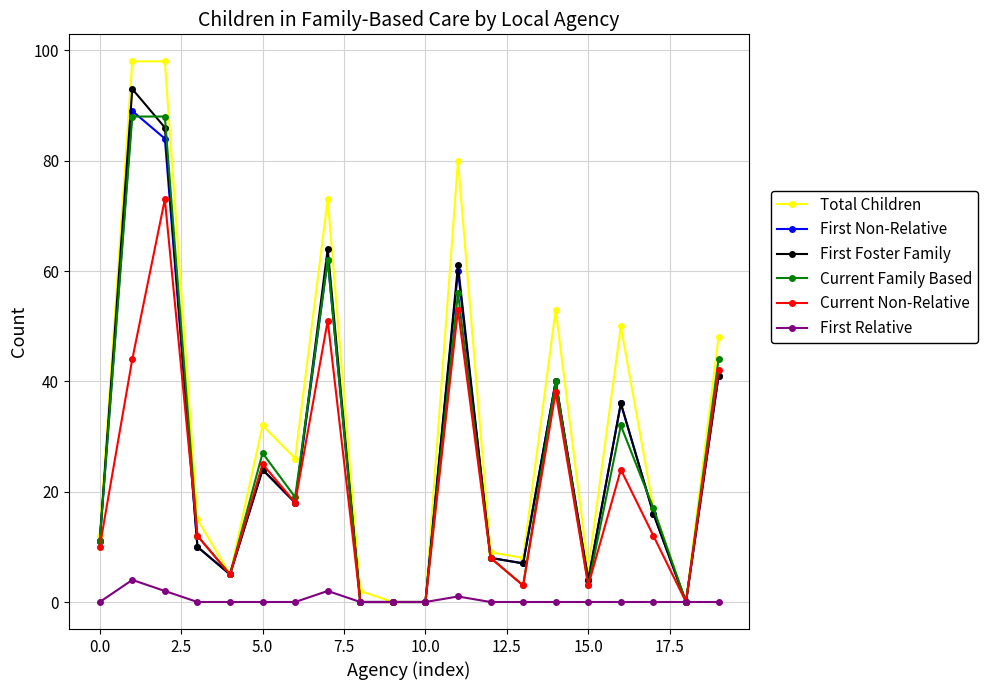

What is the maximum value shown in the chart?

98